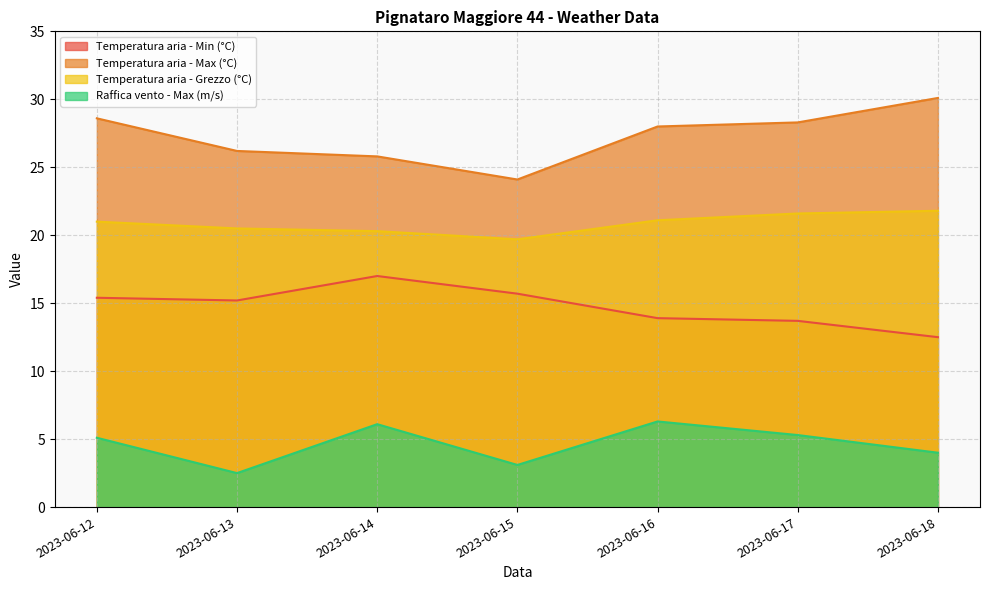

Which series has the widest spread of values?

Temperatura aria - Max (°C)